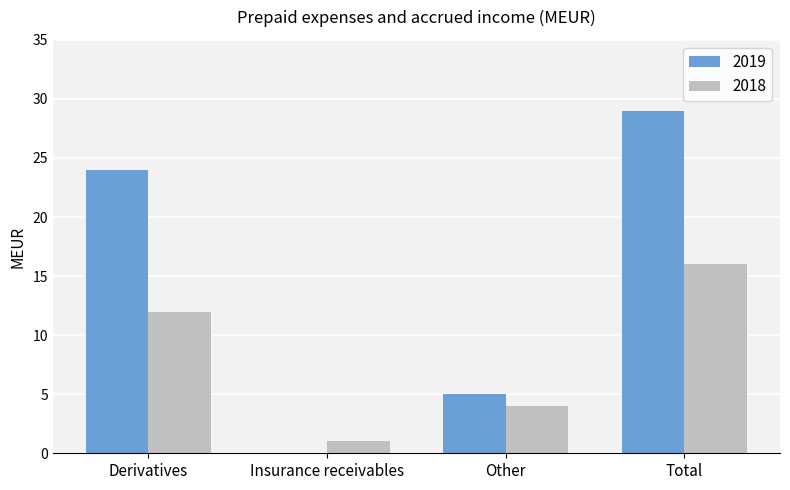

What is the difference between the 2018 values at Other and Insurance receivables?

3